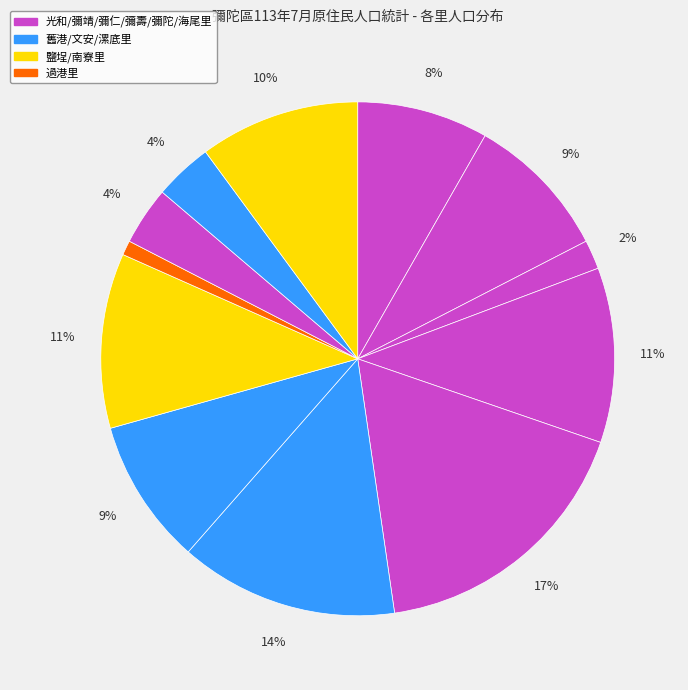

How many slices are in this pie chart?

12